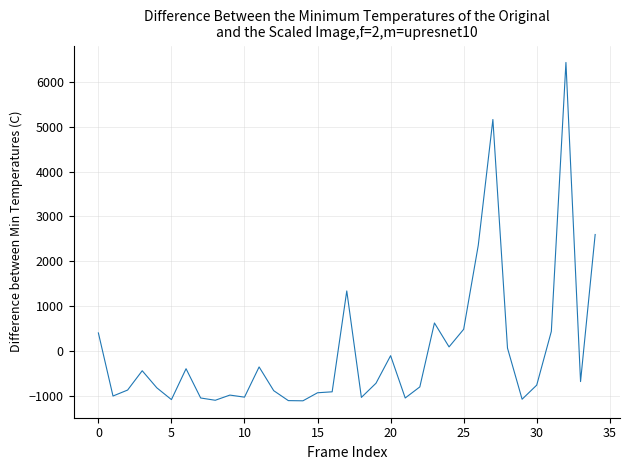

Does the chart have visible grid lines?

Yes